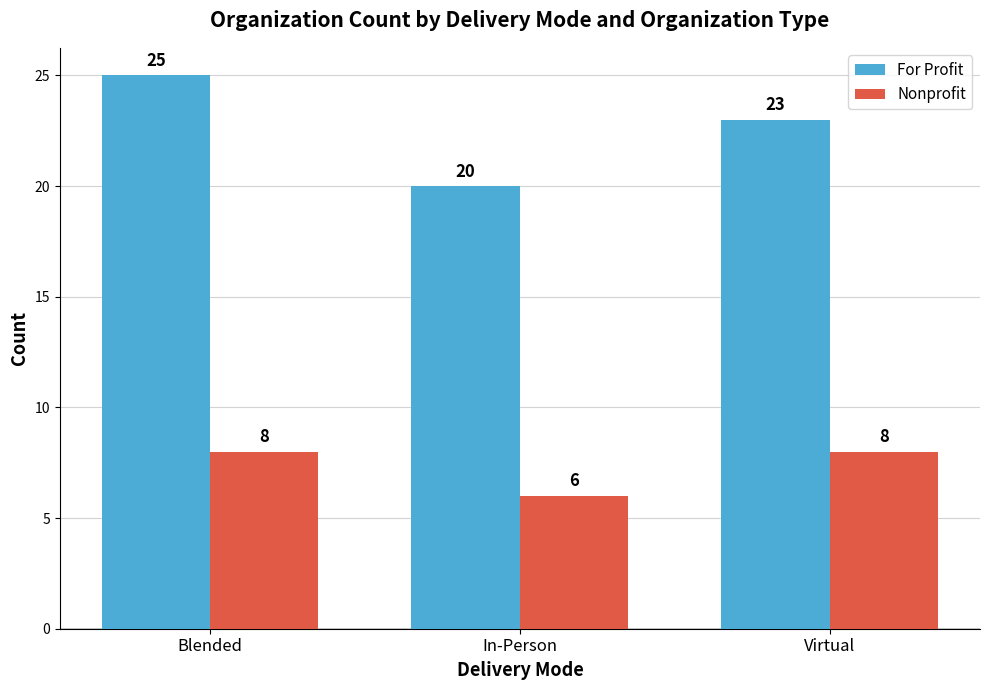

How many bars are there in total?

6